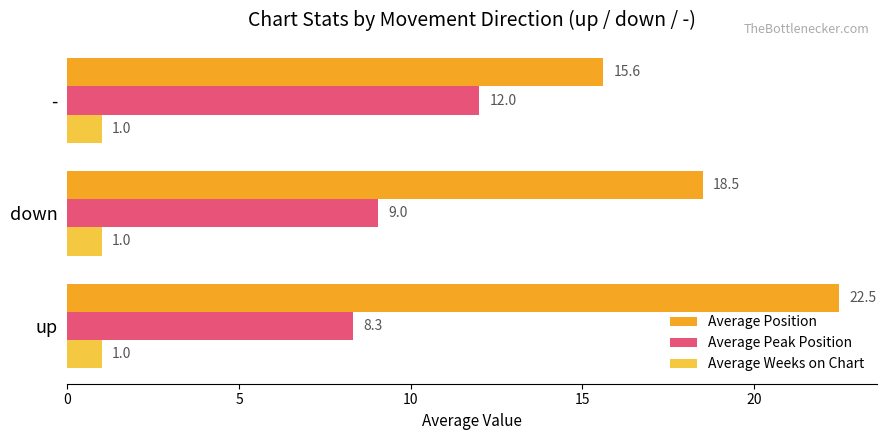

What value does the Average Weeks on Chart series have at down?

1.0